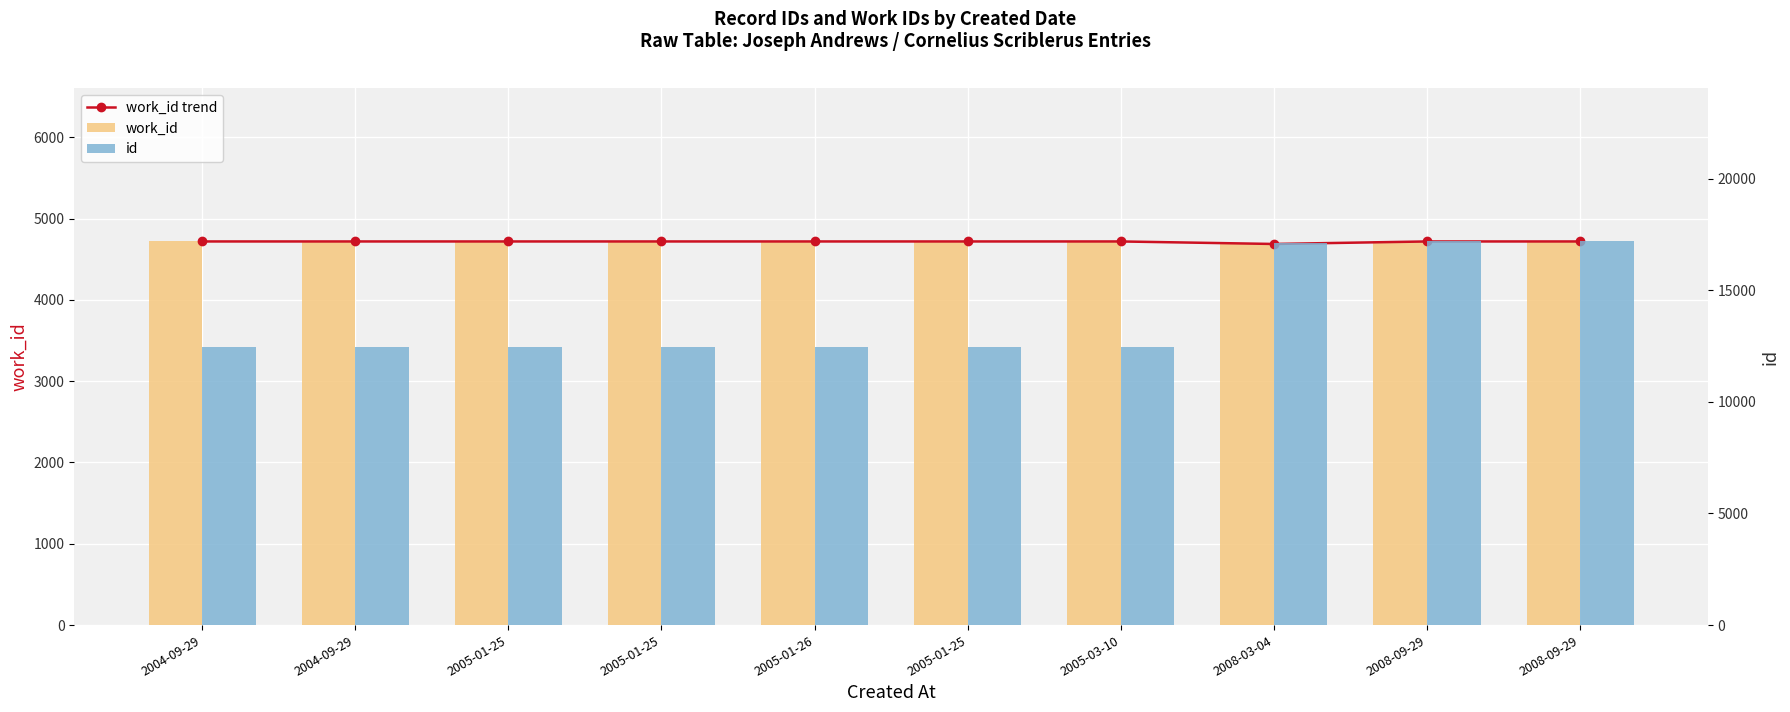

How many categories are shown in the chart?

10